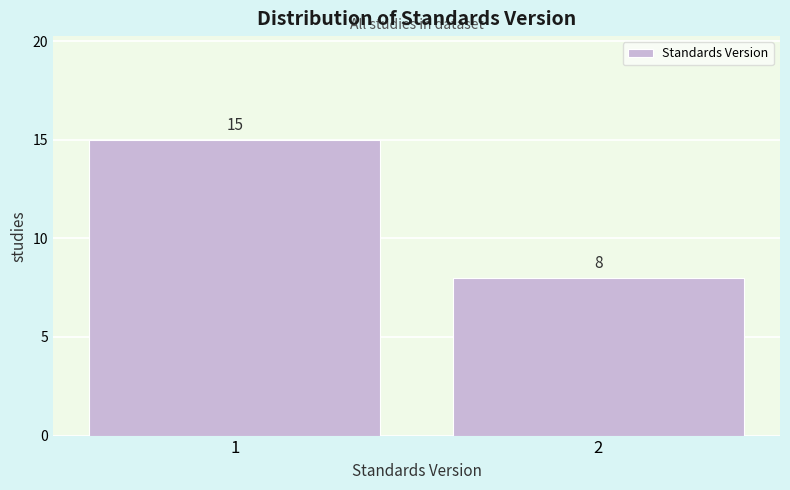

Reading left to right, what are all the values shown in this chart?

1=15	2=8